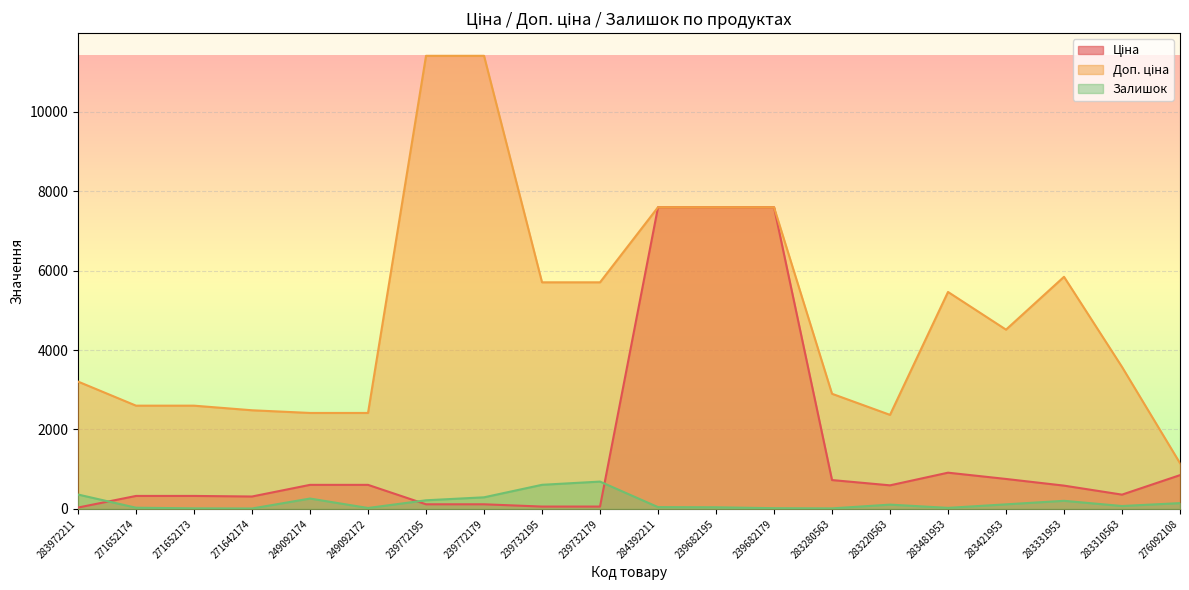

List the labels in order of Залишок value, largest first.

239732179, 239732195, 283972211, 239772179, 249092174, 239772195, 283331953, 276092108, 283421953, 283220563, 283310563, 284392211, 239682195, 271652174, 283481953, 249092172, 239682179, 271652173, 283280563, 271642174